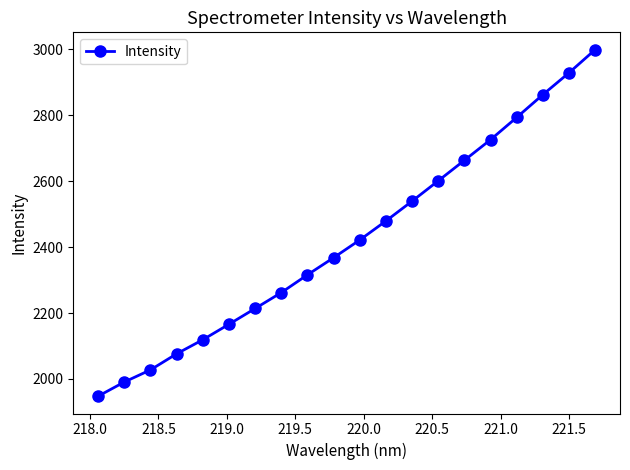

What is the value of the 5th point from the left?

2119.1